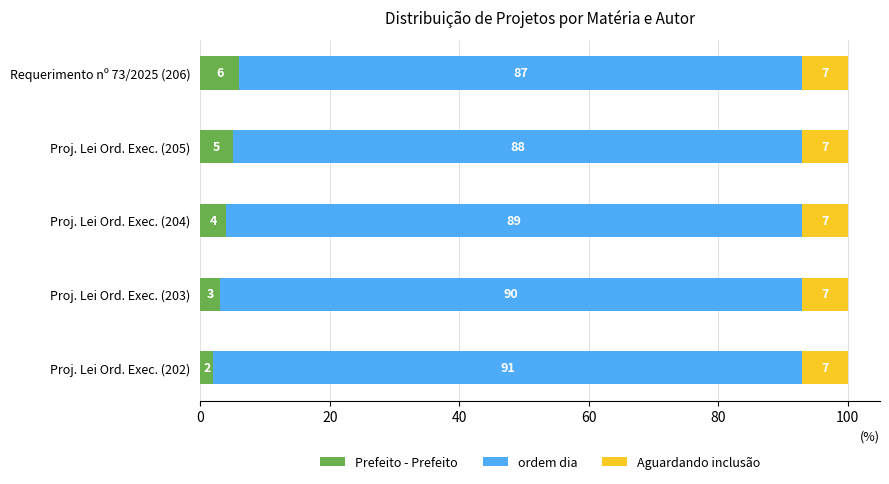

What is the total value across all series at Proj. Lei Ord. Exec. (204)?

100